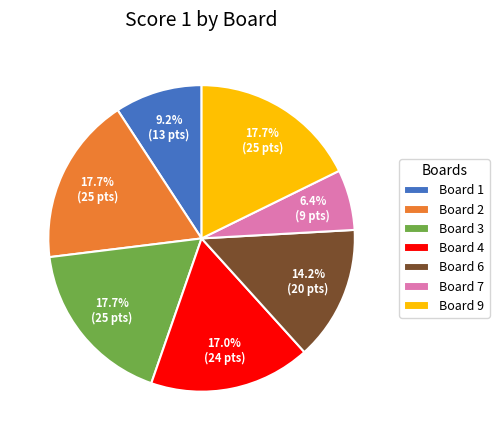

To the nearest percent, what percentage of the pie is Board 2?

18%